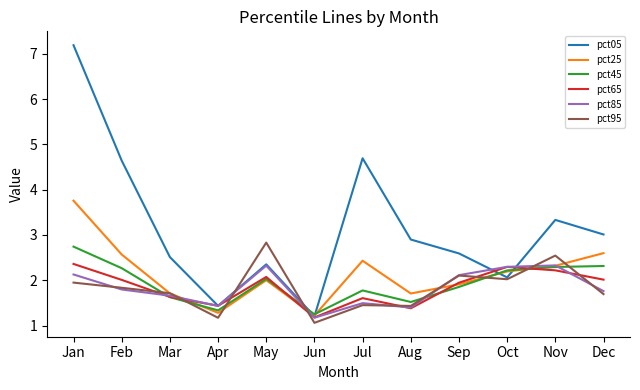

Which series has the largest total across all categories?

pct05